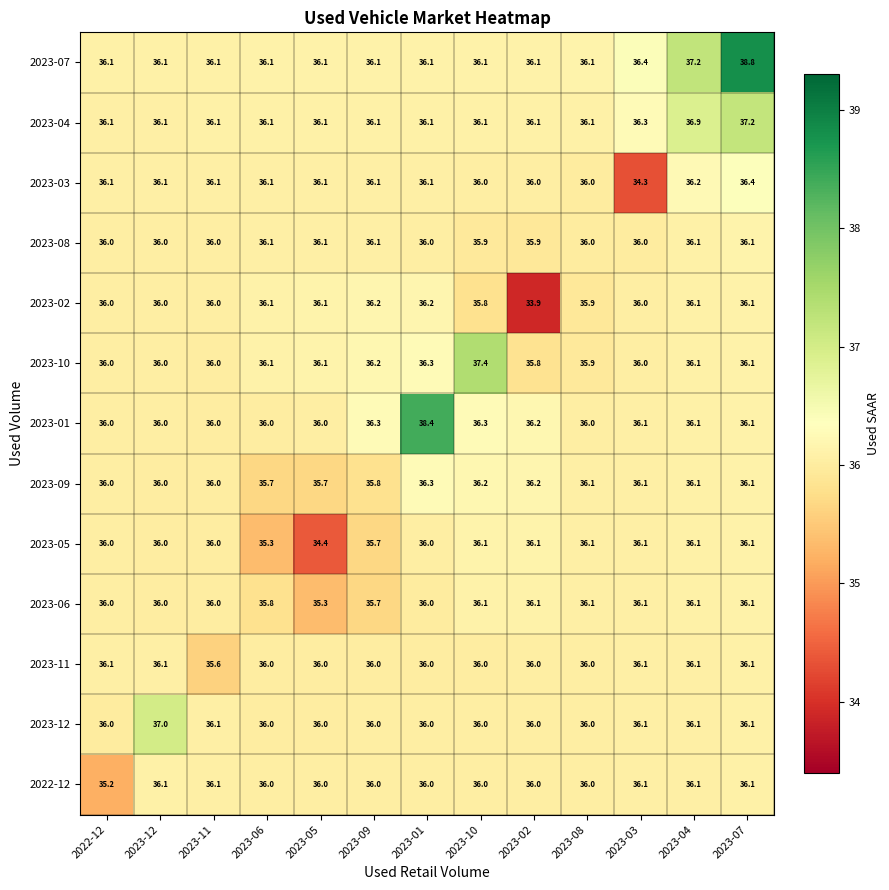

Which series has the largest total across all categories?

2023-07